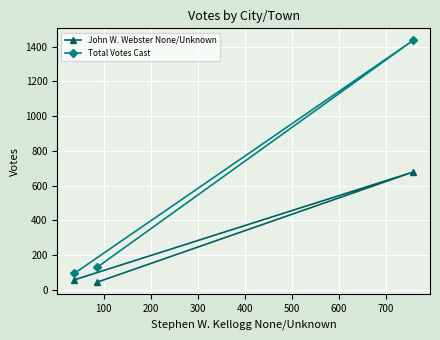

What is the value of the John W. Webster None/Unknown point at the 3rd from the left?

678